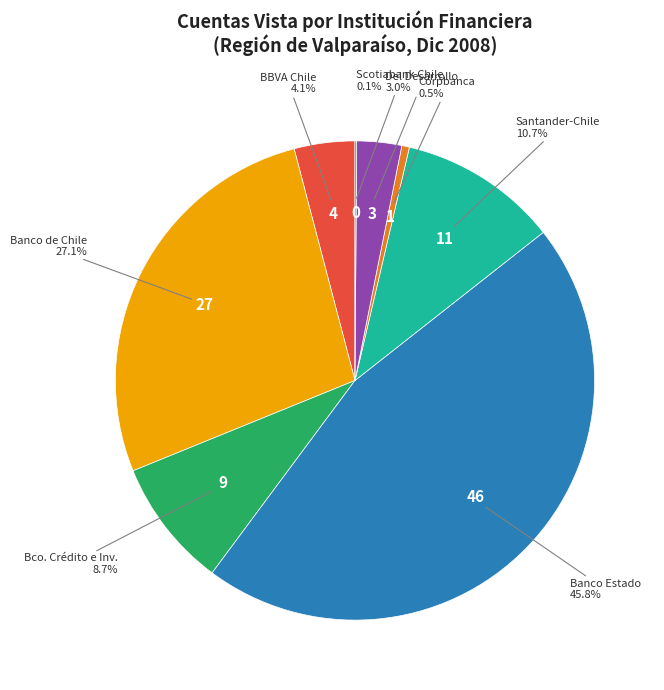

Which category has the biggest portion of the pie?

Banco del Estado de Chile